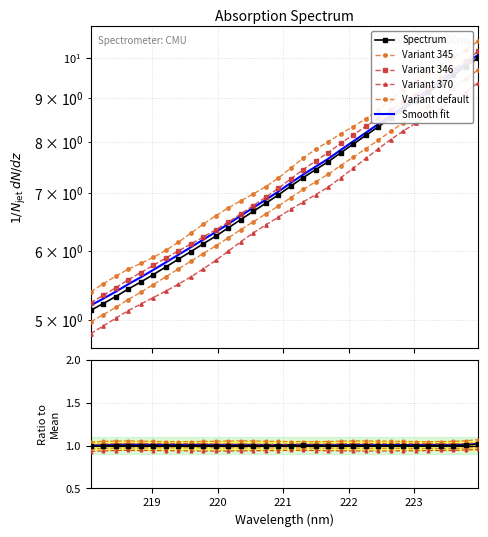

What is the minimum value shown in the chart?

5.1